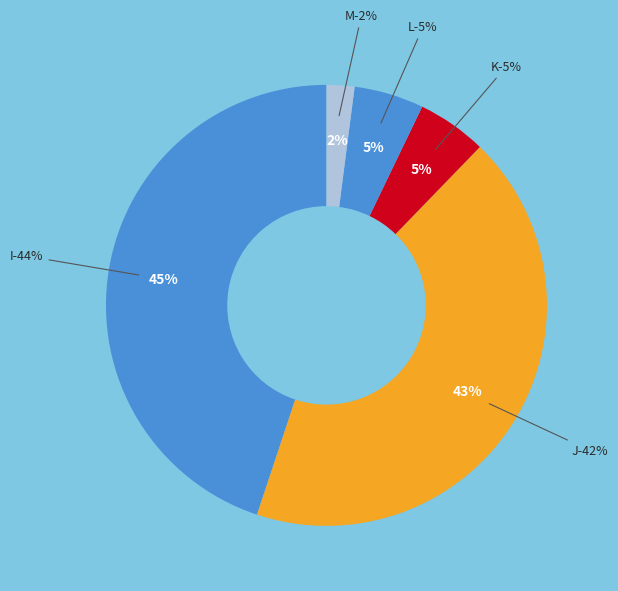

Count the number of slices in the pie.

5